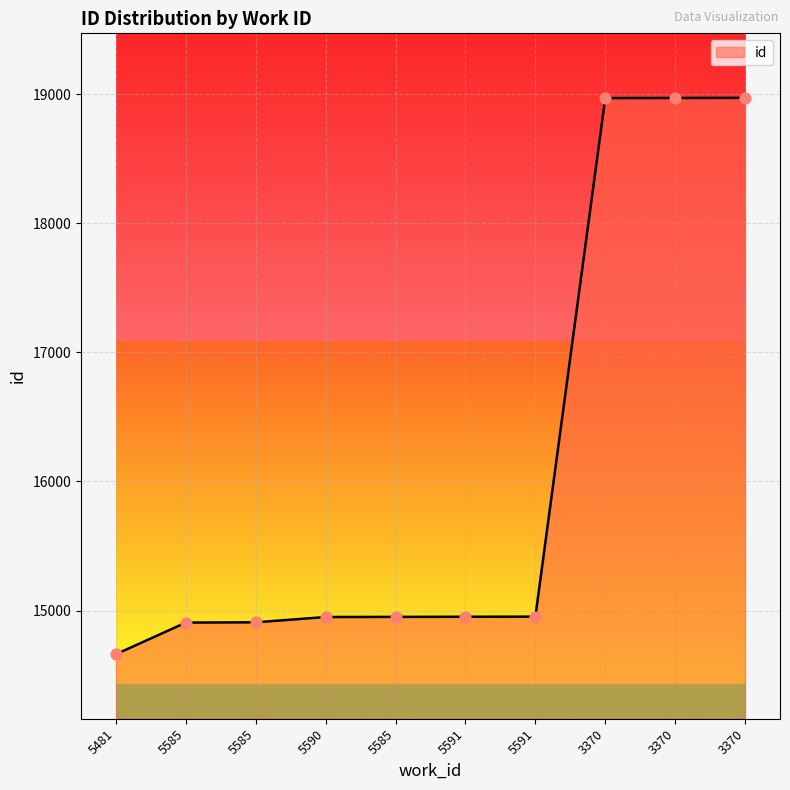

Approximately how many times larger is the value at 5591 compared to 5591?

1.0